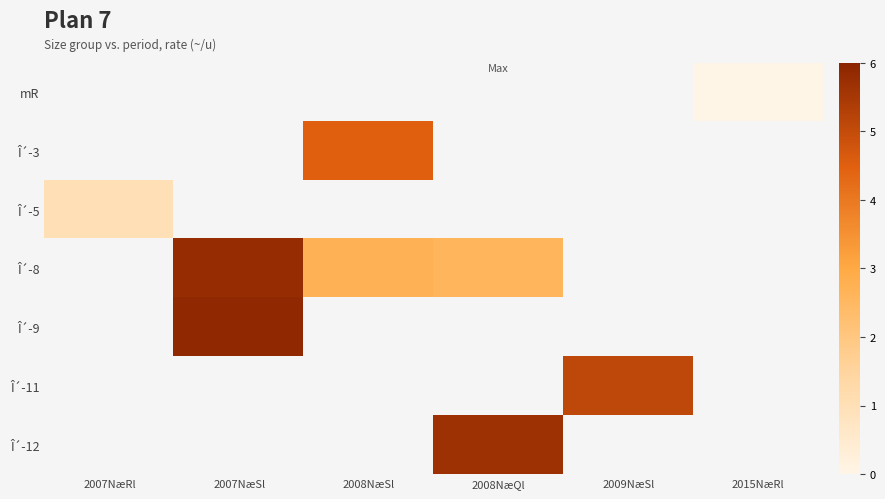

Is the value of Î´-12 at 2008NæSl greater than the value of Î´-5 at 2008NæSl?

No